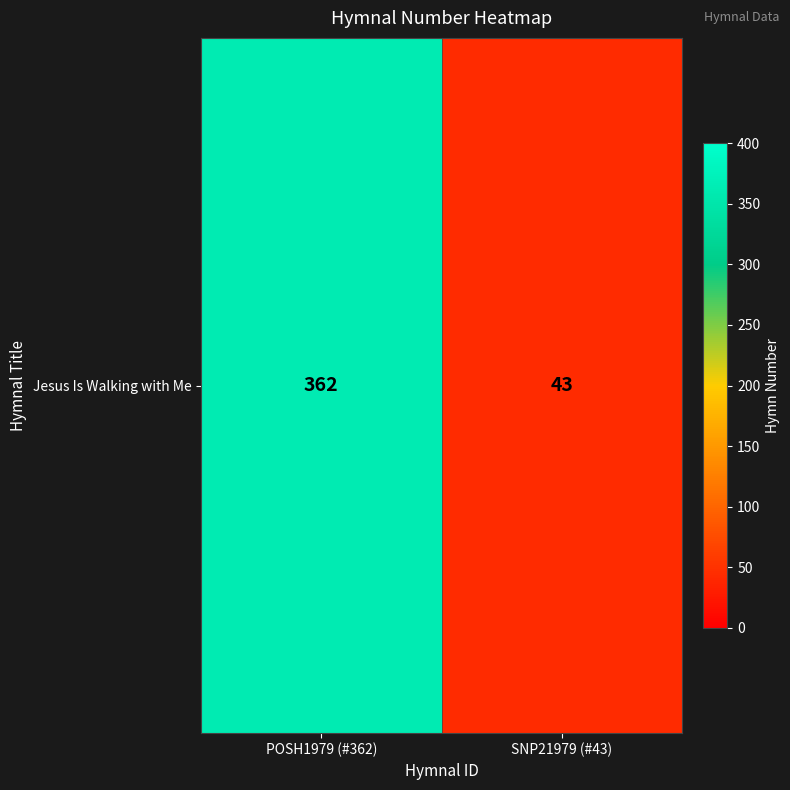

Which label corresponds to the largest value in the chart?

POSH1979 (#362)